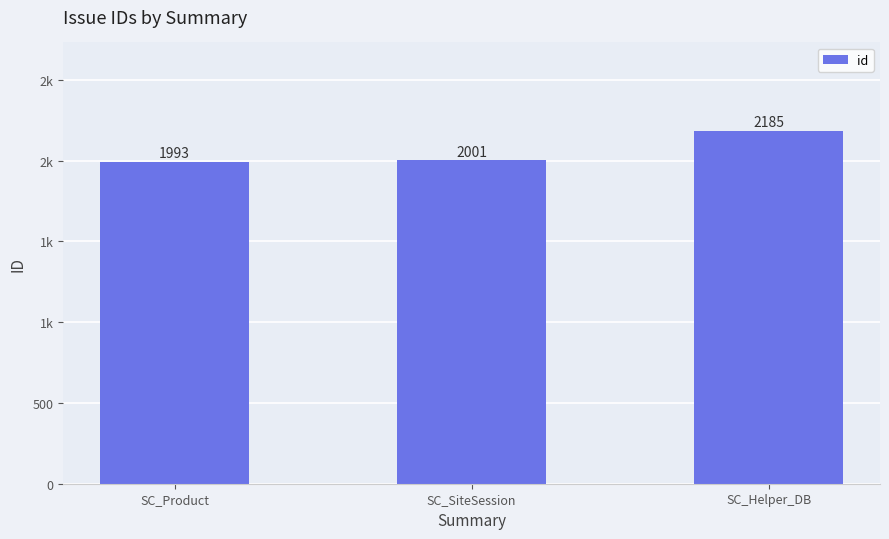

Rank the categories by value from highest to lowest.

SC_Helper_DB, SC_SiteSession, SC_Product